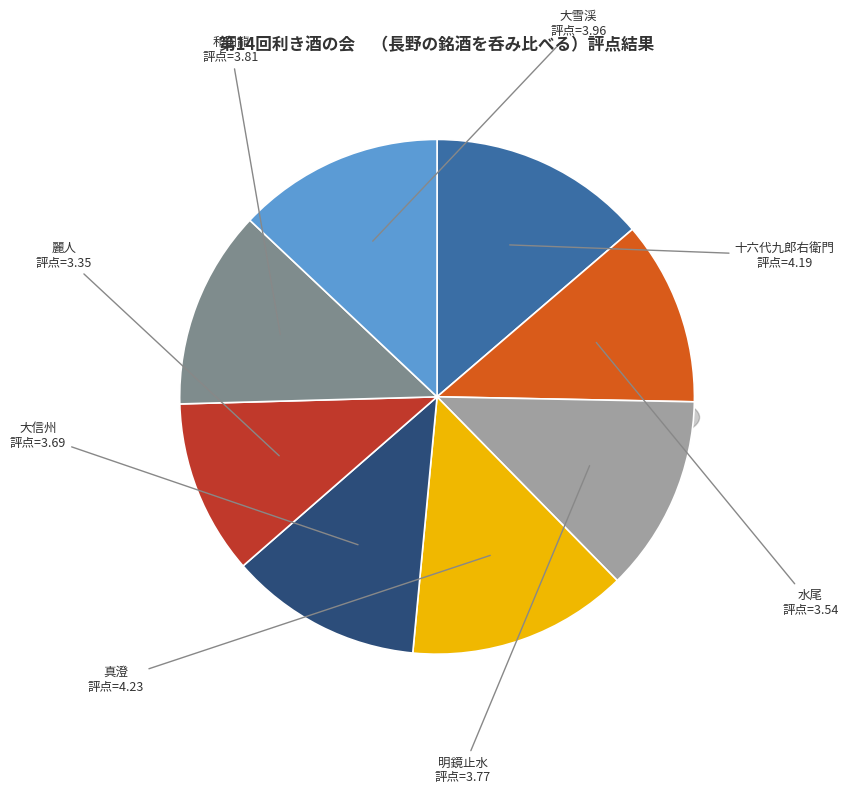

How many segments does this pie chart have?

8